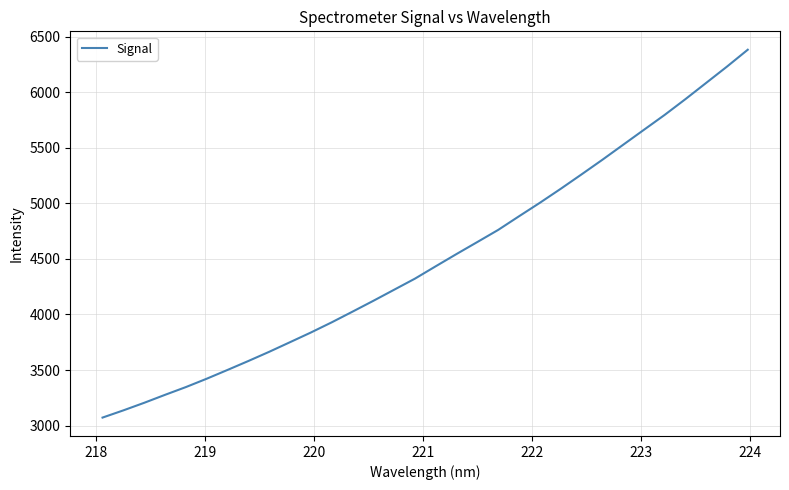

What is the greatest value displayed?

6381.8